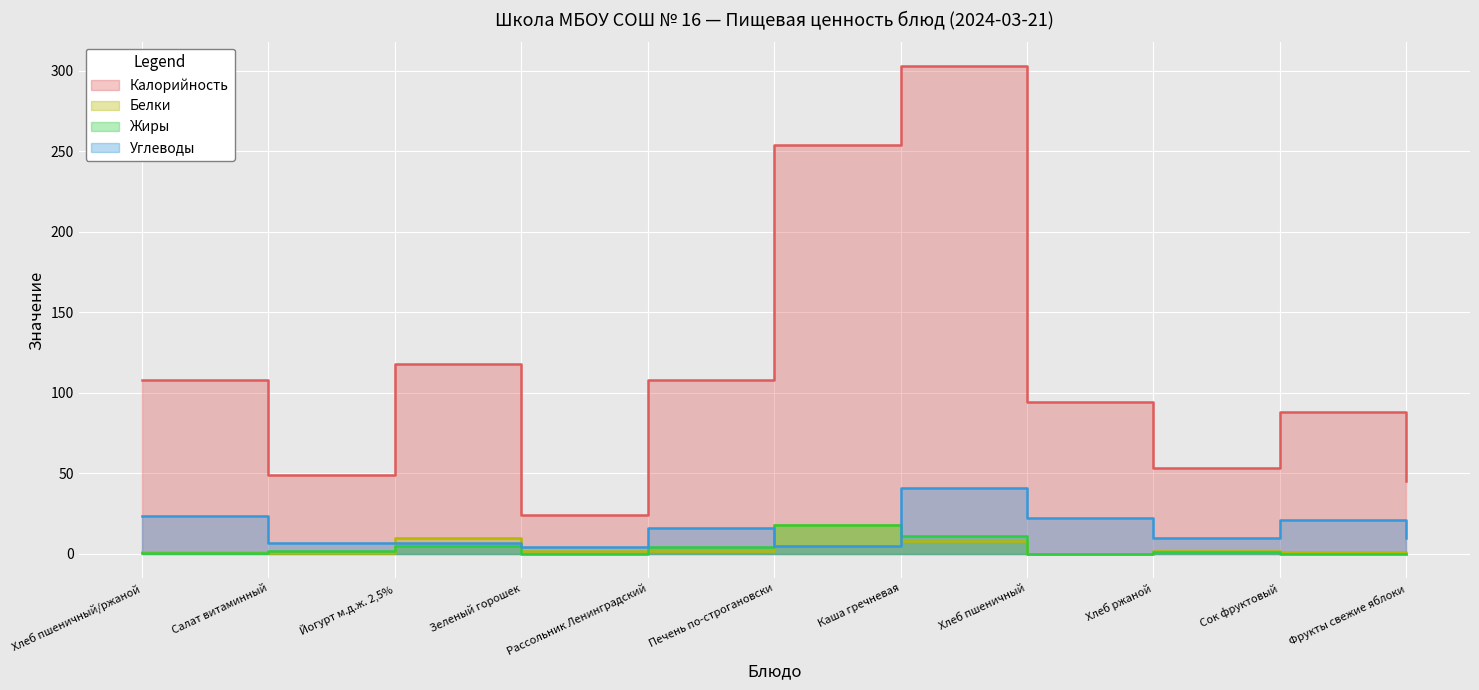

At which label does Жиры reach its minimum?

Зеленый горошек